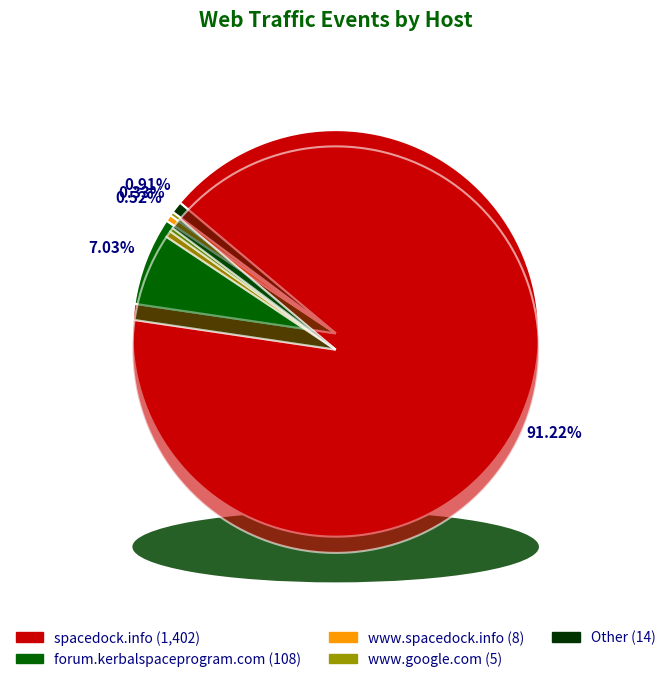

To the nearest percent, what is the difference between the largest and smallest slice percentages?

91%